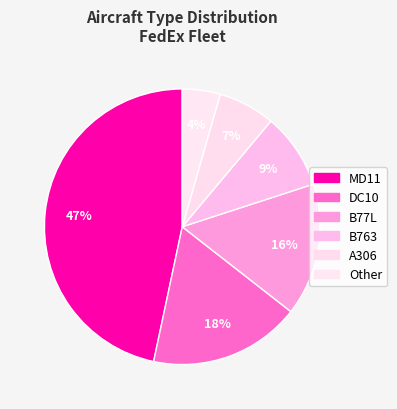

Does B77L represent more than half of the total?

No